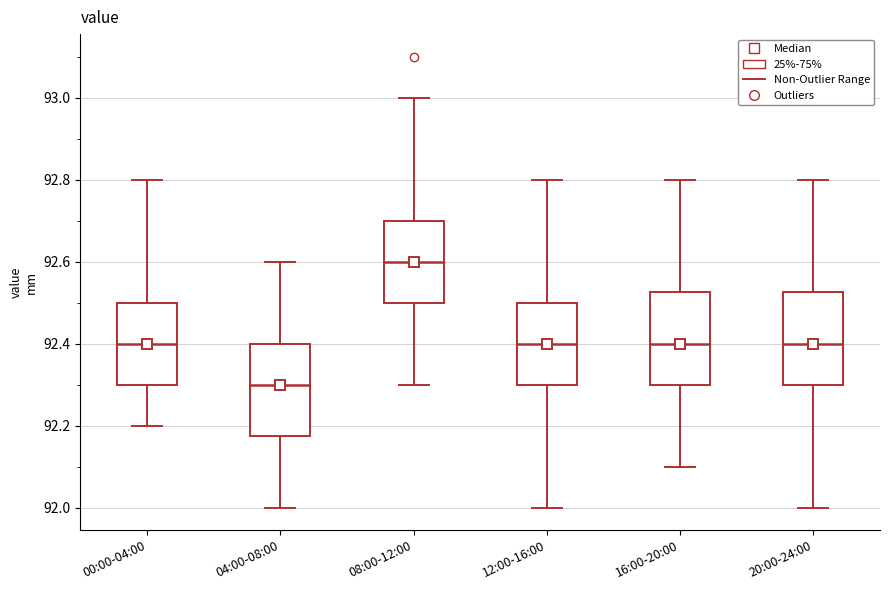

Reading left to right, transcribe this box plot: for each box, give where its median line is, the range the box spans, and where its two whiskers end, as read against the y-axis. The values are not printed on the chart, so give them approximately, as read against the axis.

00:00-04:00: median 92.40, box 92.30 to 92.50, whiskers 92.20 to 92.80
04:00-08:00: median 92.30, box 92.18 to 92.40, whiskers 92.00 to 92.60
08:00-12:00: median 92.60, box 92.50 to 92.70, whiskers 92.30 to 93.00
12:00-16:00: median 92.40, box 92.30 to 92.50, whiskers 92.00 to 92.80
16:00-20:00: median 92.40, box 92.30 to 92.52, whiskers 92.10 to 92.80
20:00-24:00: median 92.40, box 92.30 to 92.52, whiskers 92.00 to 92.80